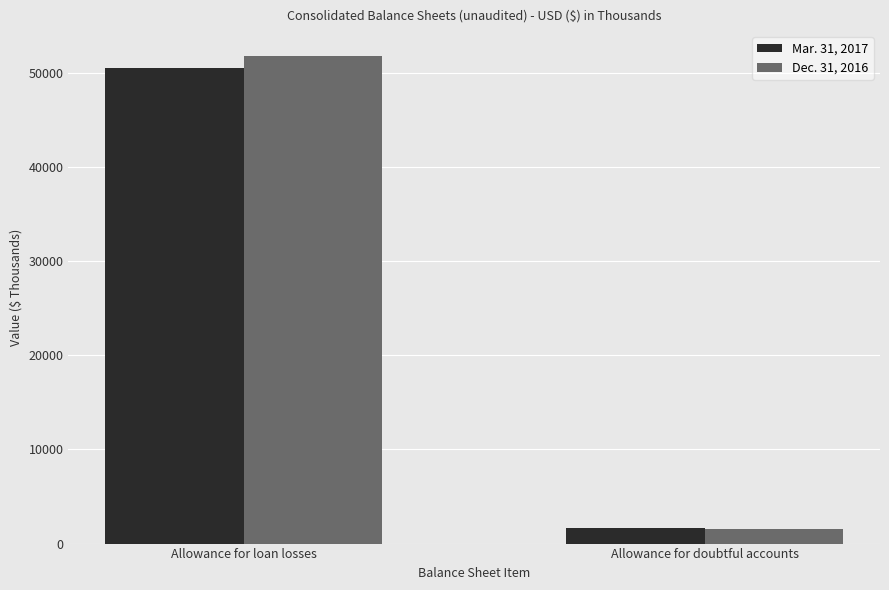

List the labels in order of Dec. 31, 2016 value, smallest first.

Allowance for doubtful accounts, Allowance for loan losses